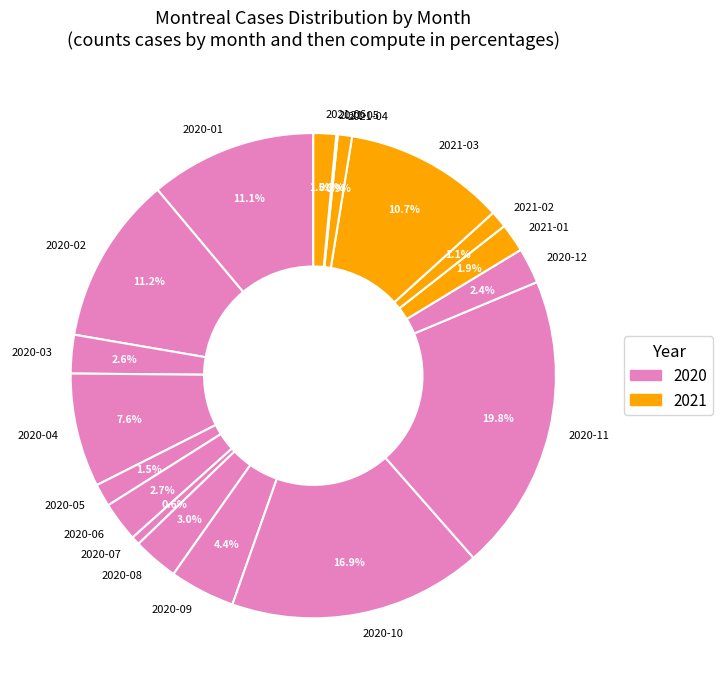

True or false: 2020-11 accounts for 27% of the total.

False